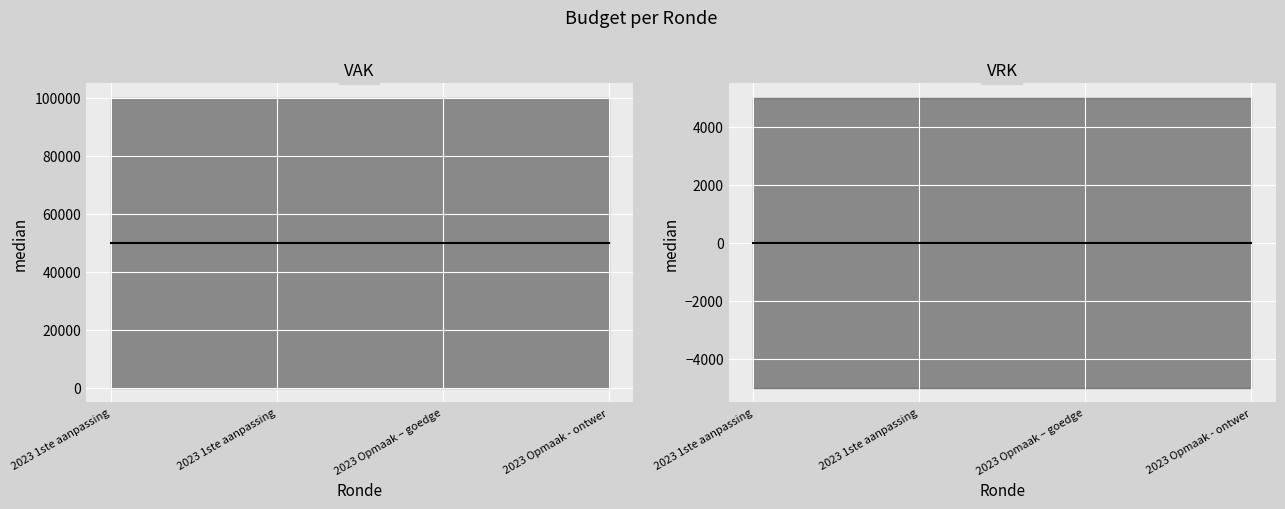

Which series changed the most between 2023 1ste aanpassing and 2023 Opmaak – goedge?

median VAK